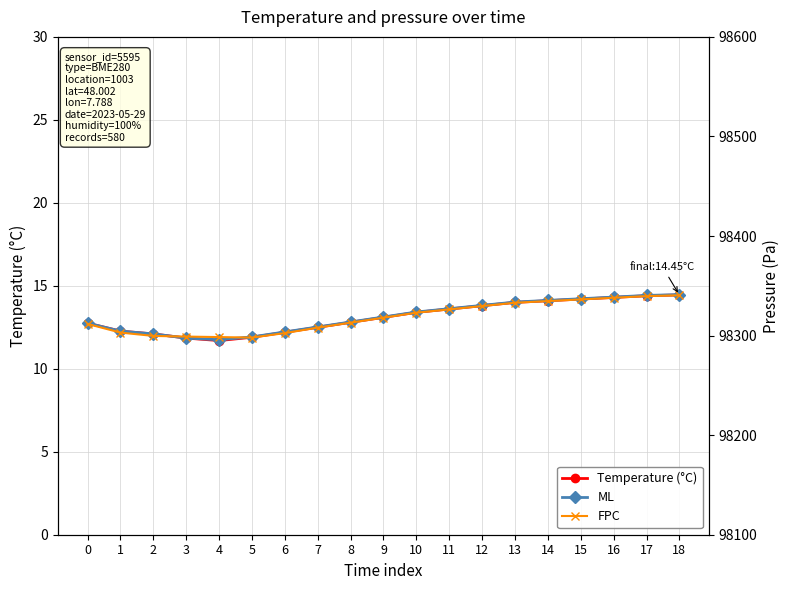

Rank the categories by FPC value from highest to lowest.

18, 17, 16, 15, 14, 13, 12, 11, 10, 9, 8, 0, 7, 1, 6, 2, 3, 4, 5